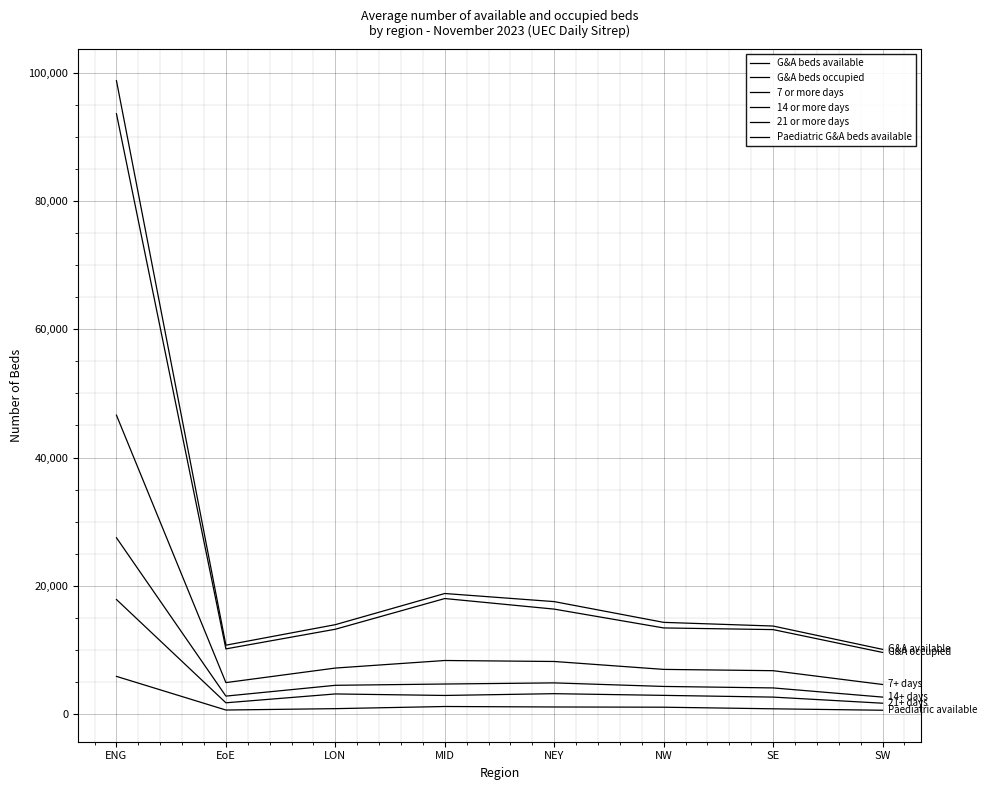

How many interior local peaks does the G&A beds available series have?

1